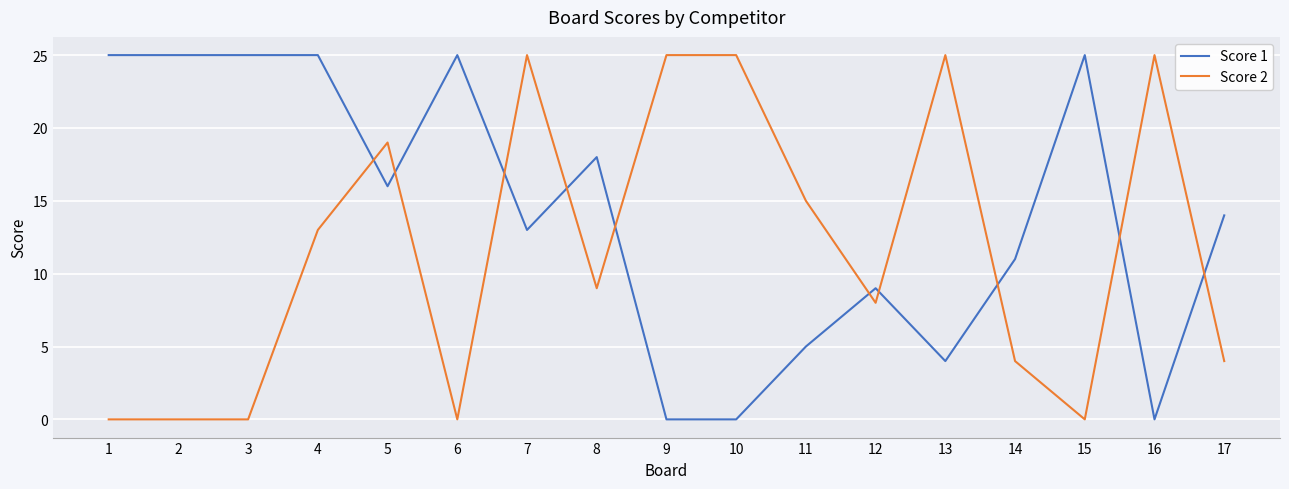

What are all the series names shown in the legend?

Score 1, Score 2